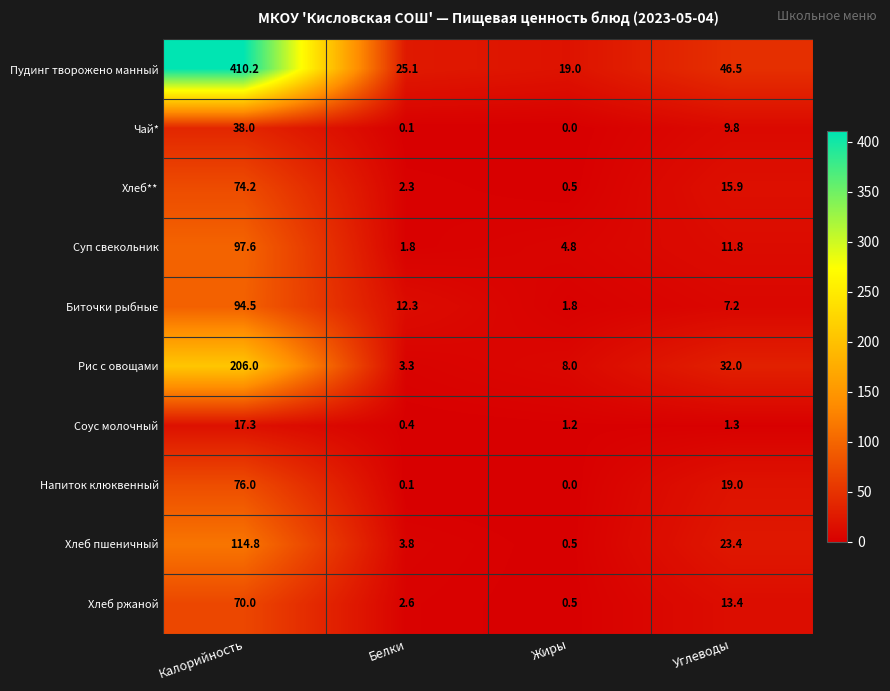

What is the difference between the maximum and minimum values in the Хлеб пшеничный series?

114.3